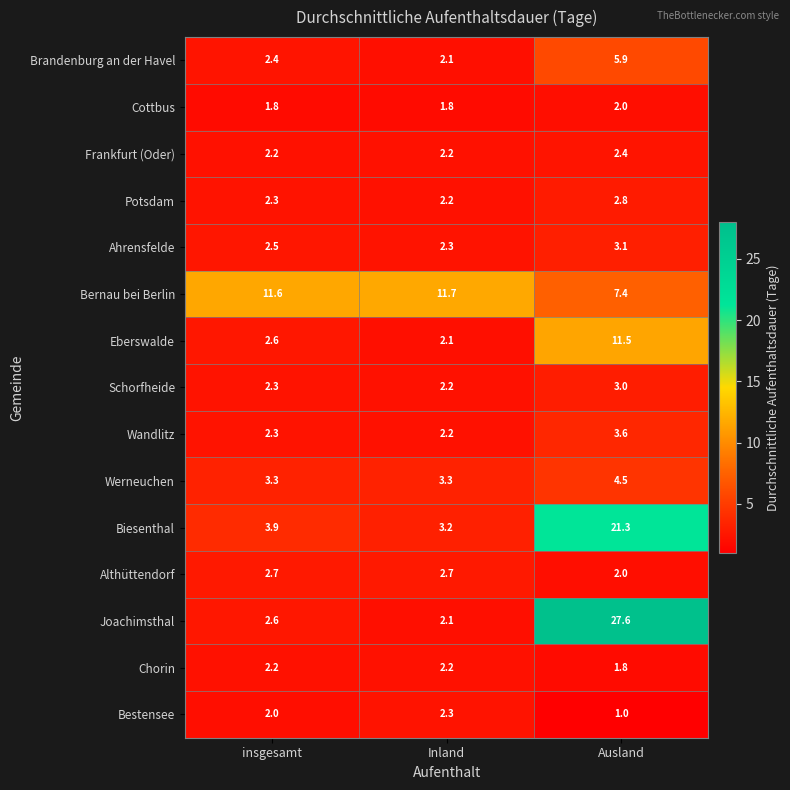

Which series has the largest total across all categories?

Joachimsthal